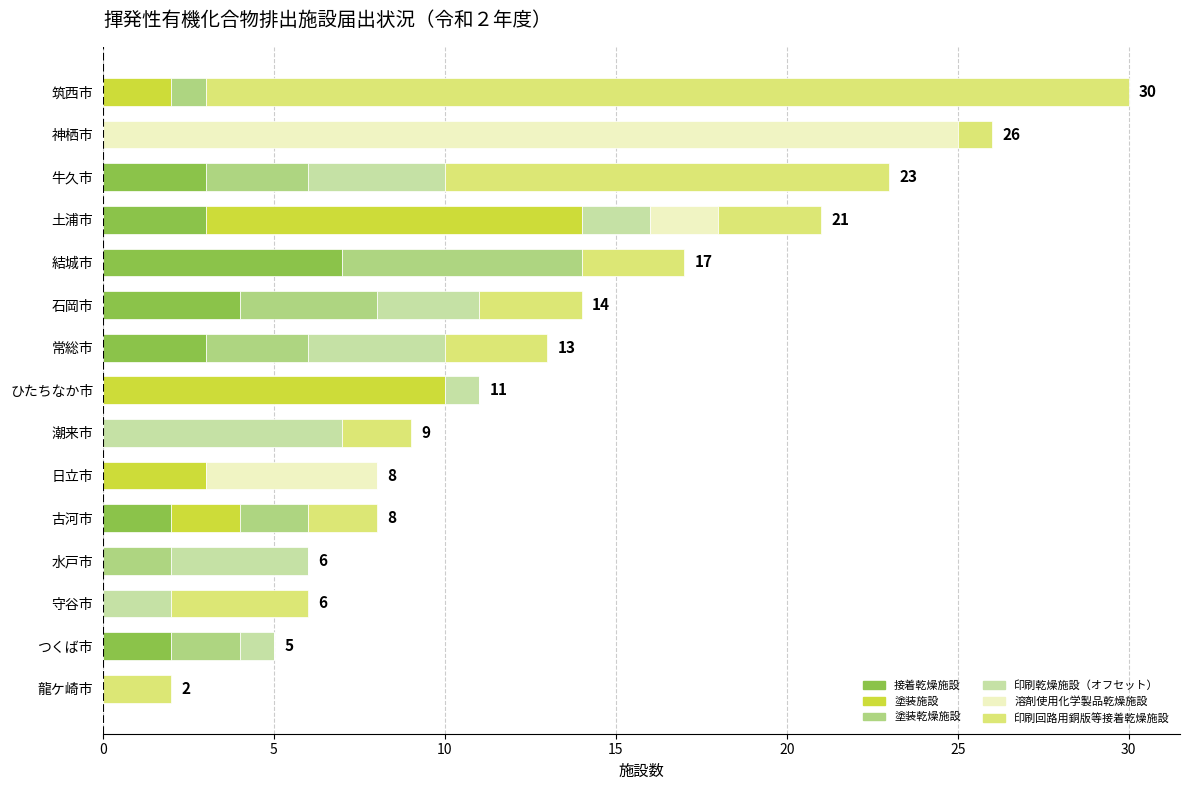

At which category is the sum across all series the highest?

筑西市